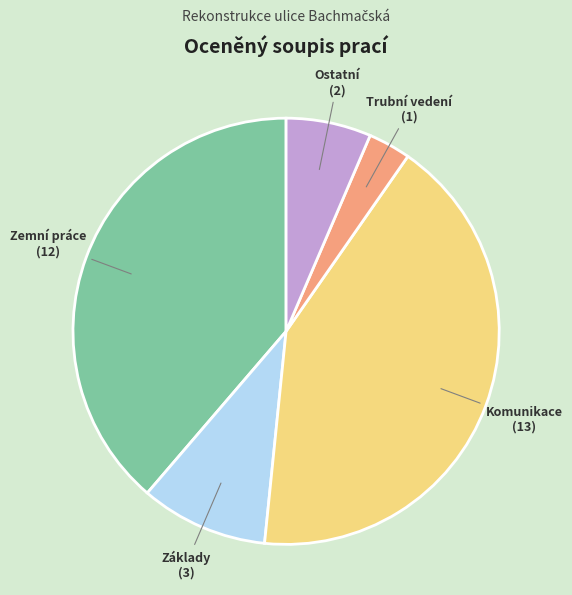

Which has a higher value, Komunikace or Zemní práce?

Komunikace